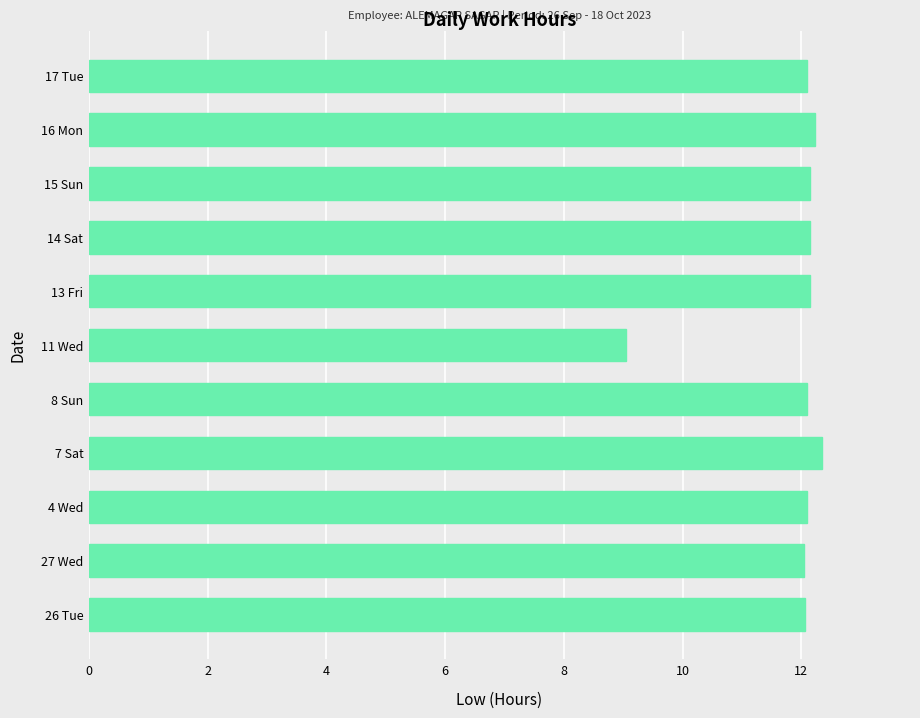

The chart shows a value of 6.6 at 17 Tue. True or false?

False